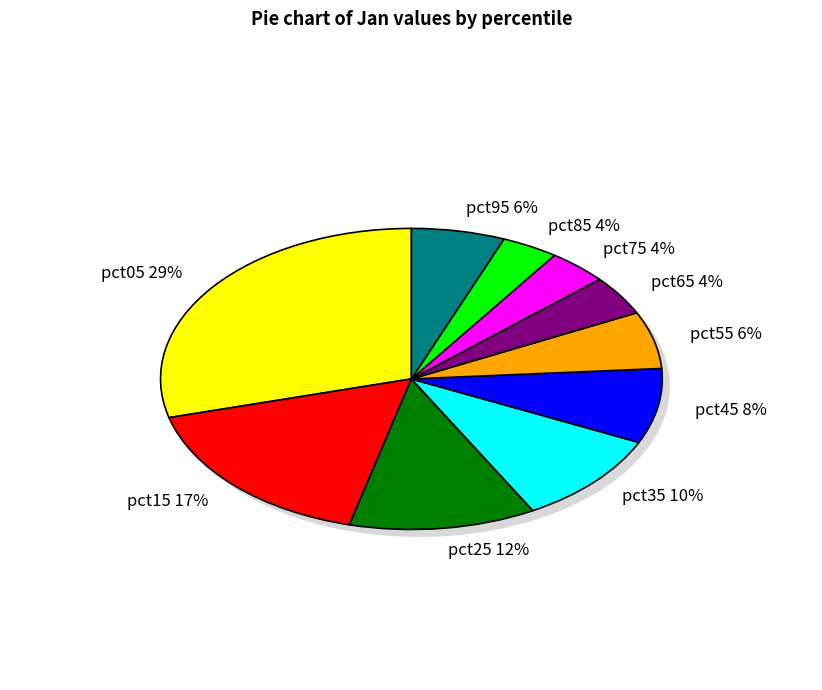

What is the change in value from pct55 to pct75?

-0.3